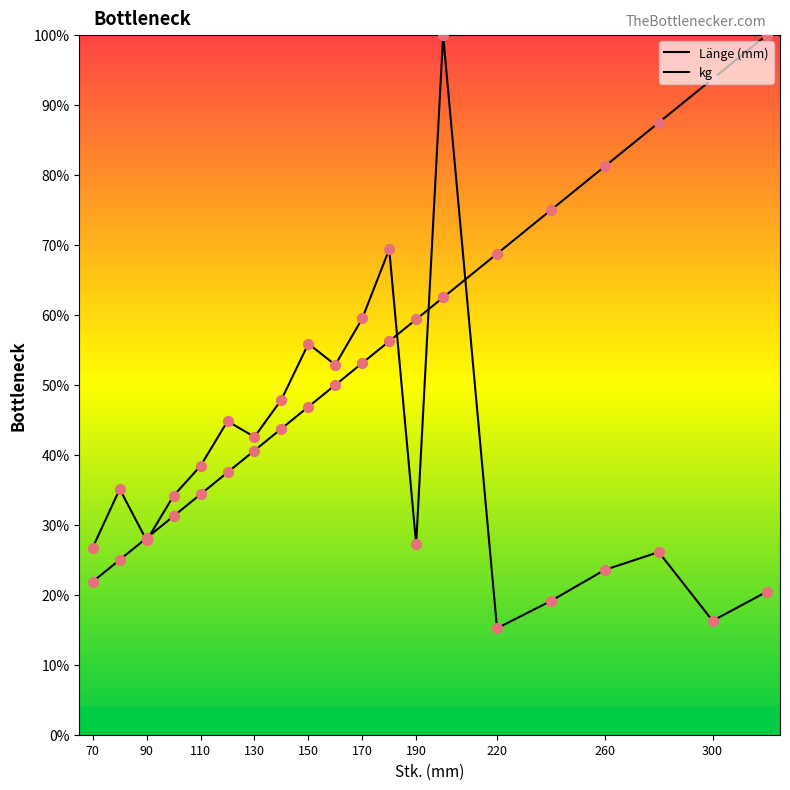

Is this an area chart (filled region under the line)?

No